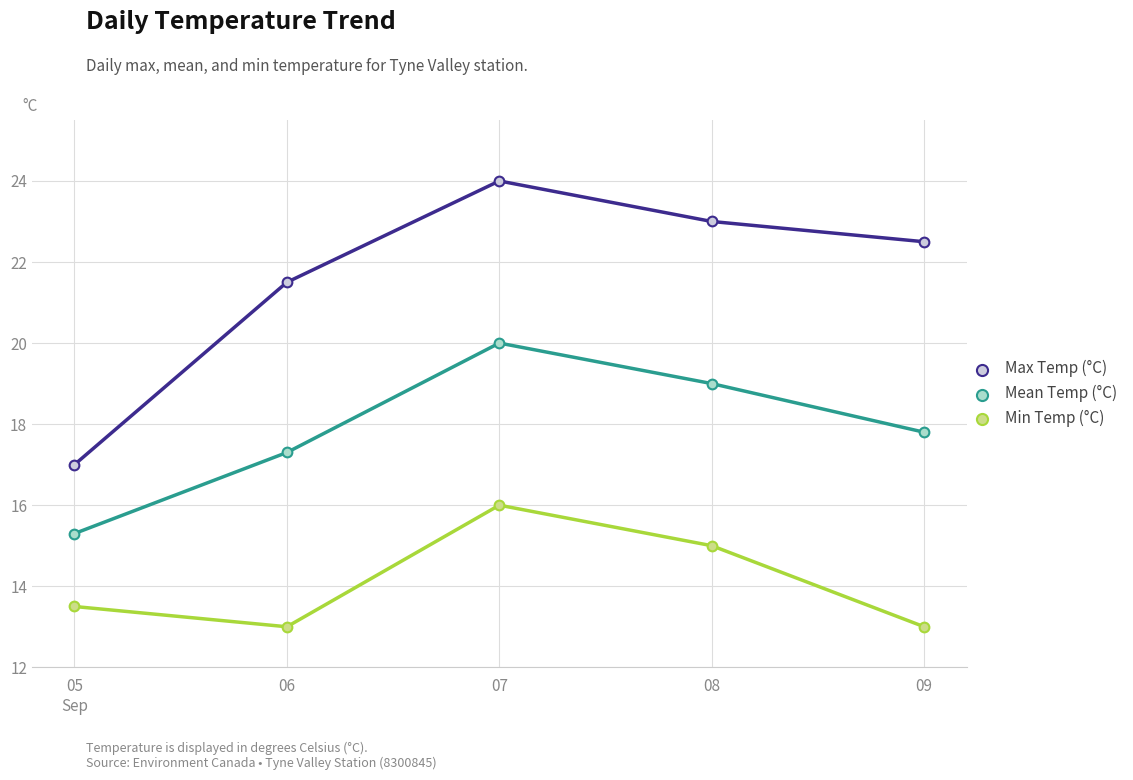

What is the sum of all Max Temp (°C) values?

108.0